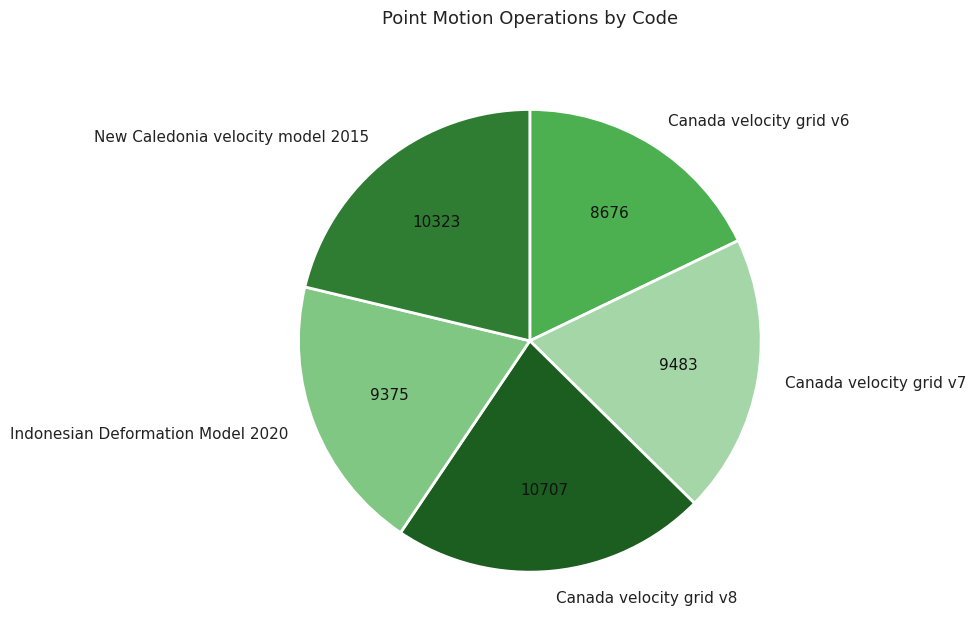

Between Indonesian Deformation Model 2020 and New Caledonia velocity model 2015, which is larger?

New Caledonia velocity model 2015